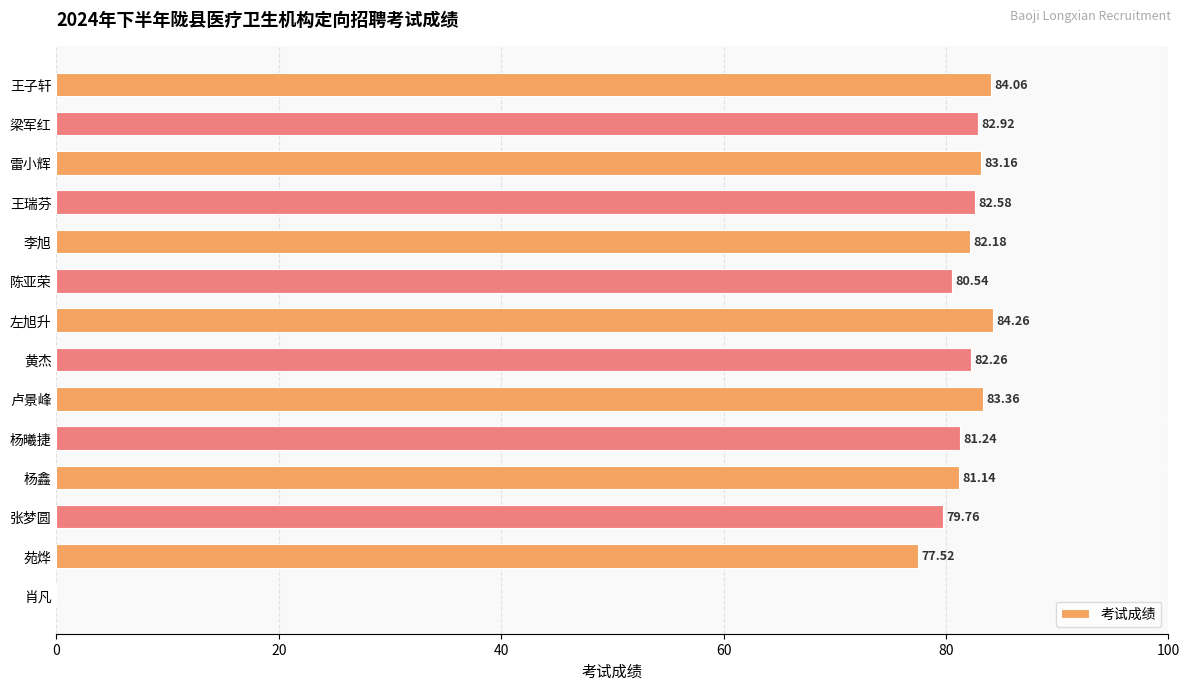

What is the greatest value displayed?

84.3